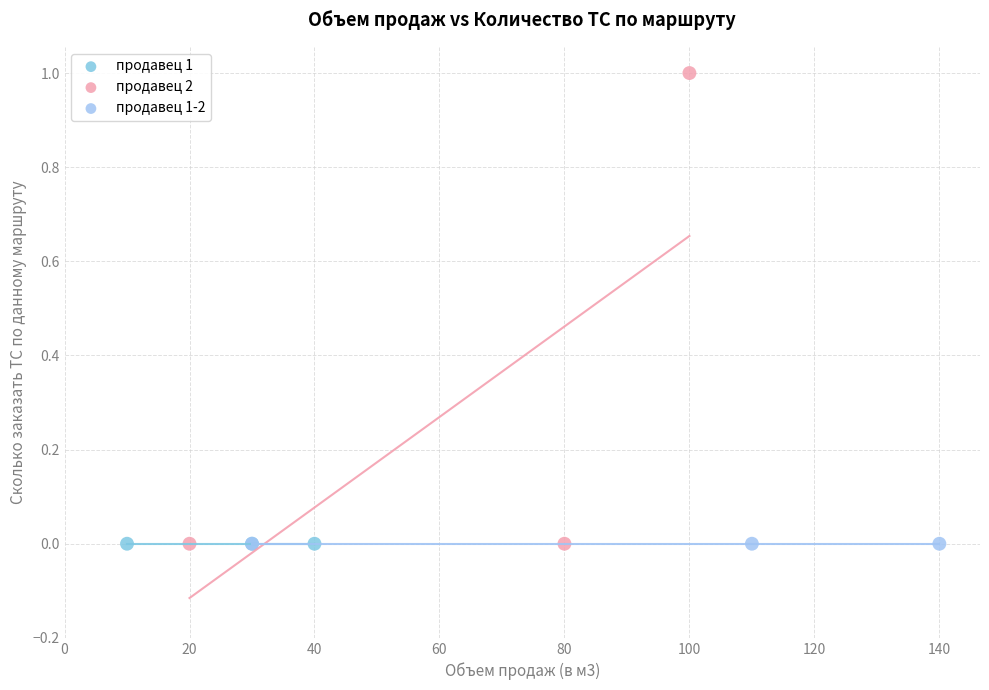

What are all the series names shown in the legend?

продавец 1, продавец 2, продавец 1-2